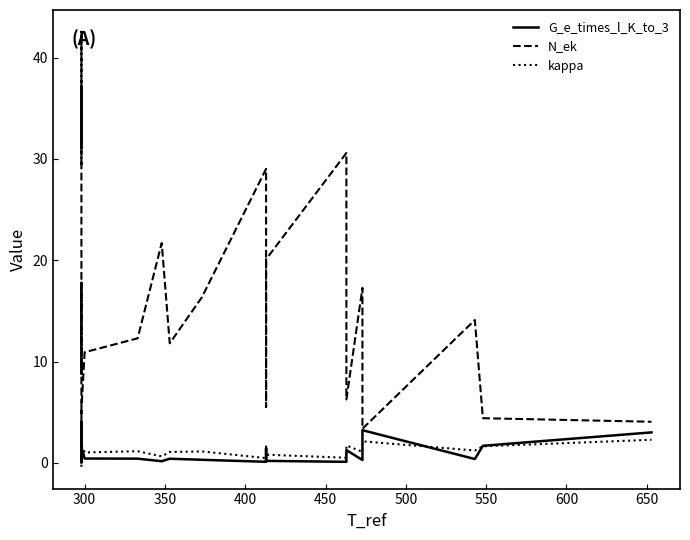

How many data points in N_ek are above 17?

18